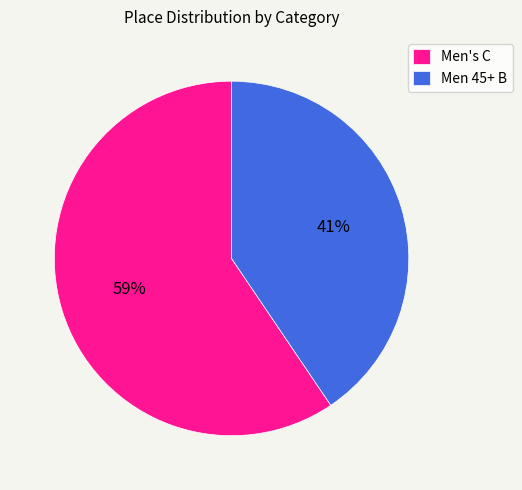

Which category has the biggest portion of the pie?

Men's C